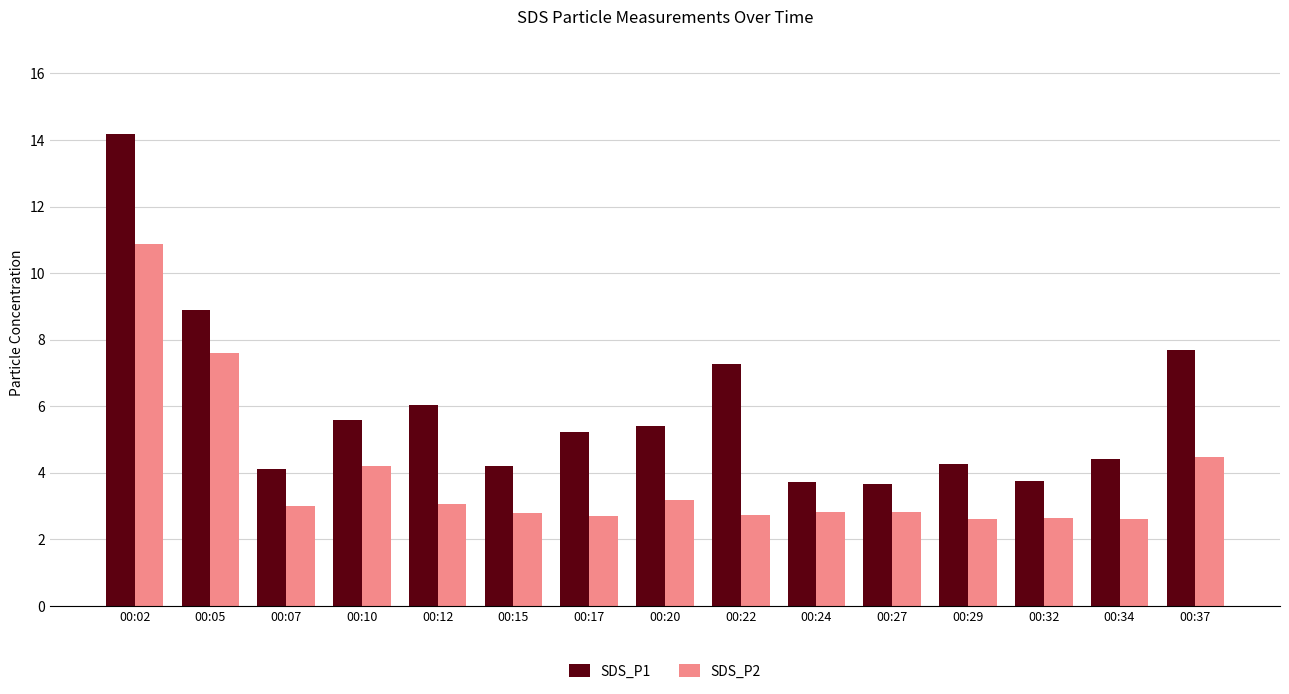

At 00:02, list the series in order from largest to smallest.

SDS_P1, SDS_P2